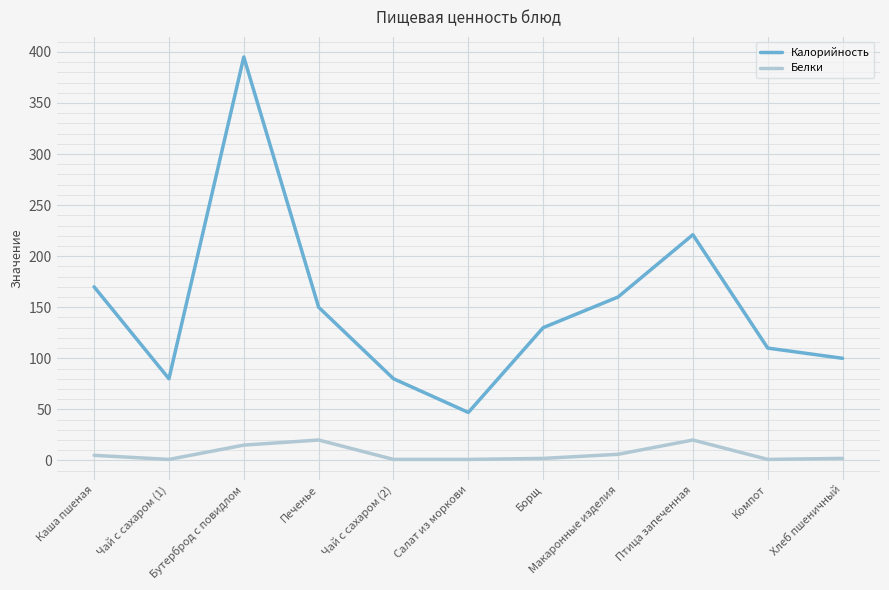

What is the approximate value of Белки at Компот?

1